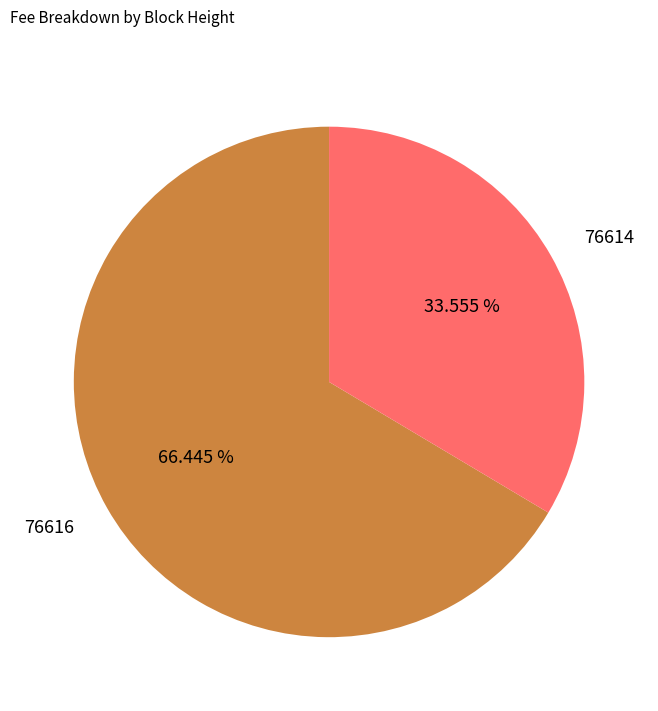

To the nearest percent, what is the difference between the largest and smallest slice percentages?

33%